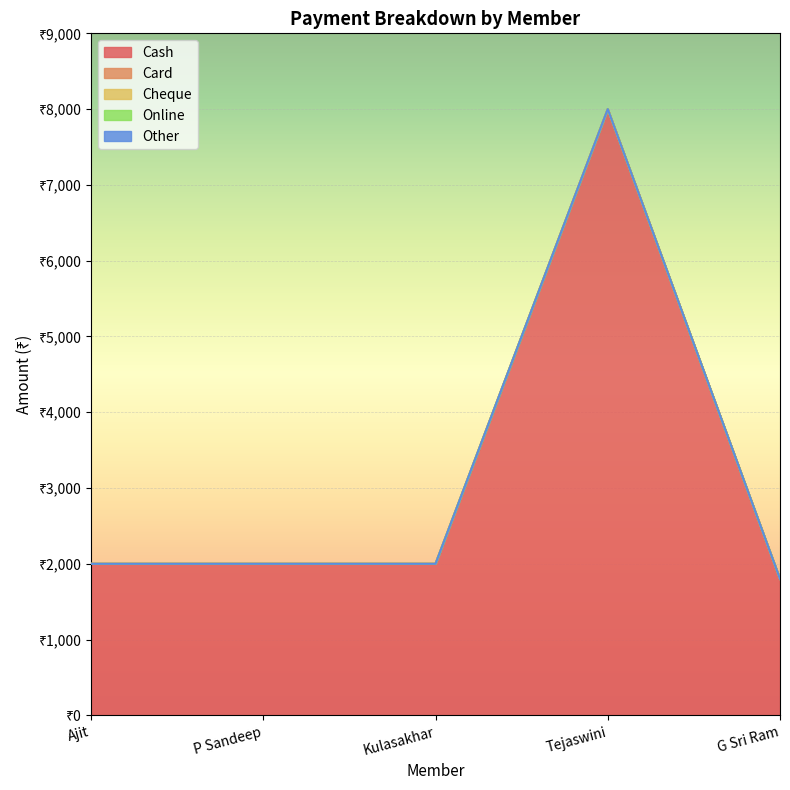

Reading left to right, what are all the values shown in this chart?

Cash: Ajit=2000	P Sandeep=2000	Kulasakhar=2000	Tejaswini=8000	G Sri Ram=1800
Card: Ajit=0	P Sandeep=0	Kulasakhar=0	Tejaswini=0	G Sri Ram=0
Cheque: Ajit=0	P Sandeep=0	Kulasakhar=0	Tejaswini=0	G Sri Ram=0
Online: Ajit=0	P Sandeep=0	Kulasakhar=0	Tejaswini=0	G Sri Ram=0
Other: Ajit=0	P Sandeep=0	Kulasakhar=0	Tejaswini=0	G Sri Ram=0